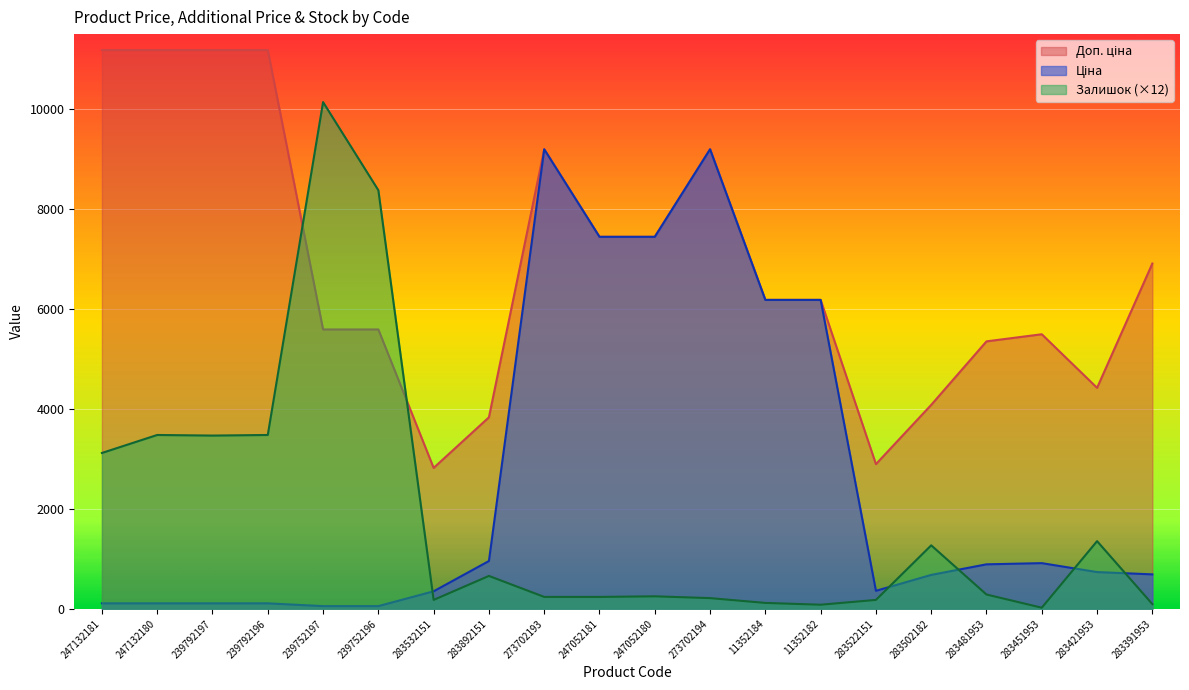

Is it true that Ціна equals 352.6 at 283532151?

True